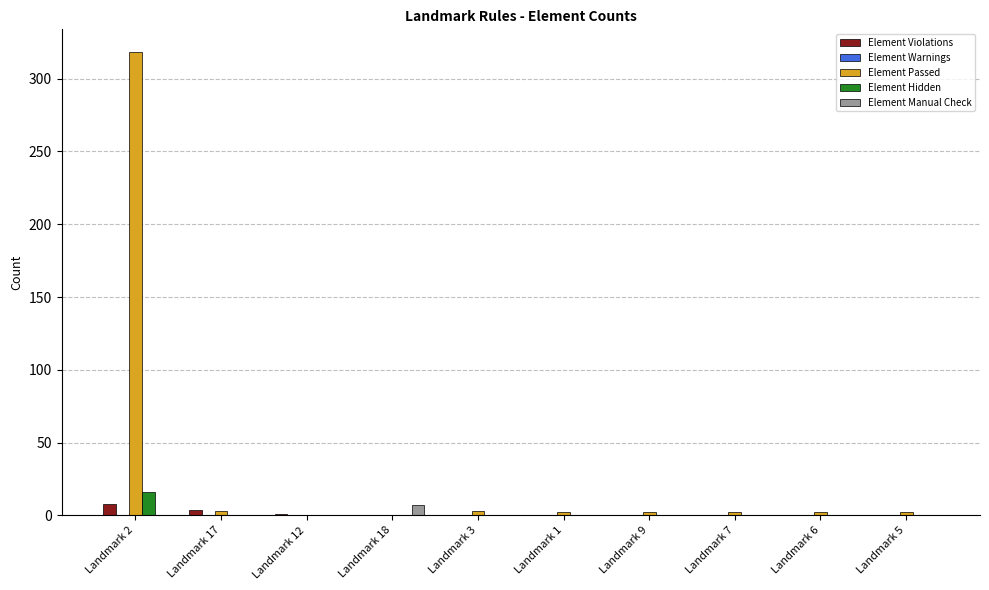

What is the average value of the Element Hidden series?

2